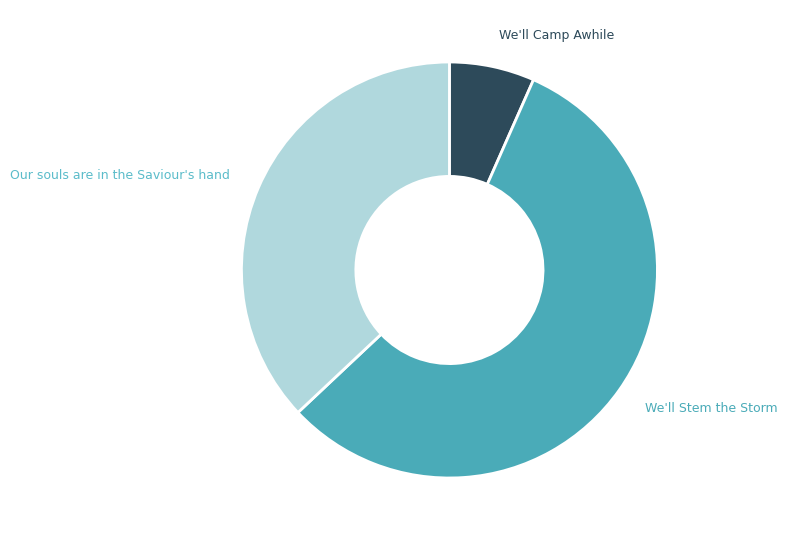

Is there any slice that represents more than half of the pie?

Yes